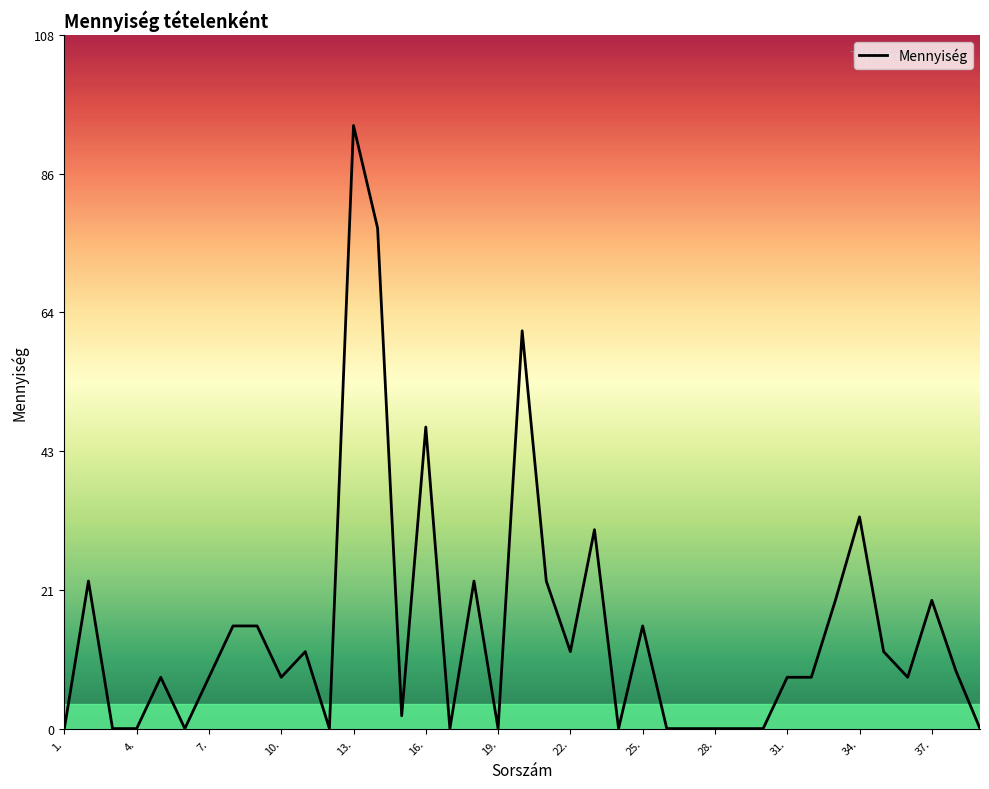

What is the difference between the maximum and minimum values?

94